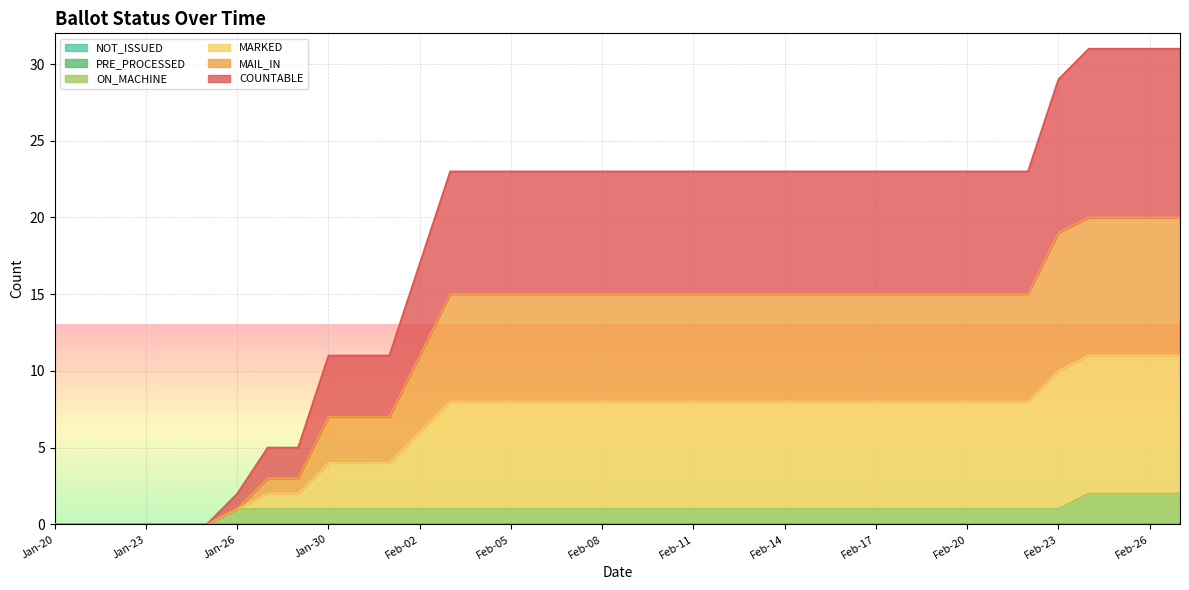

How many values in the COUNTABLE series are below 8?

13